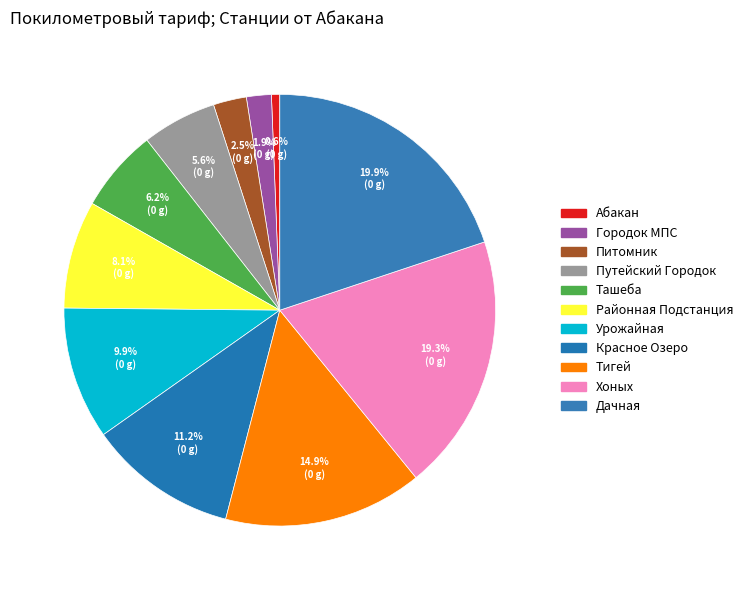

Count the number of slices in the pie.

11